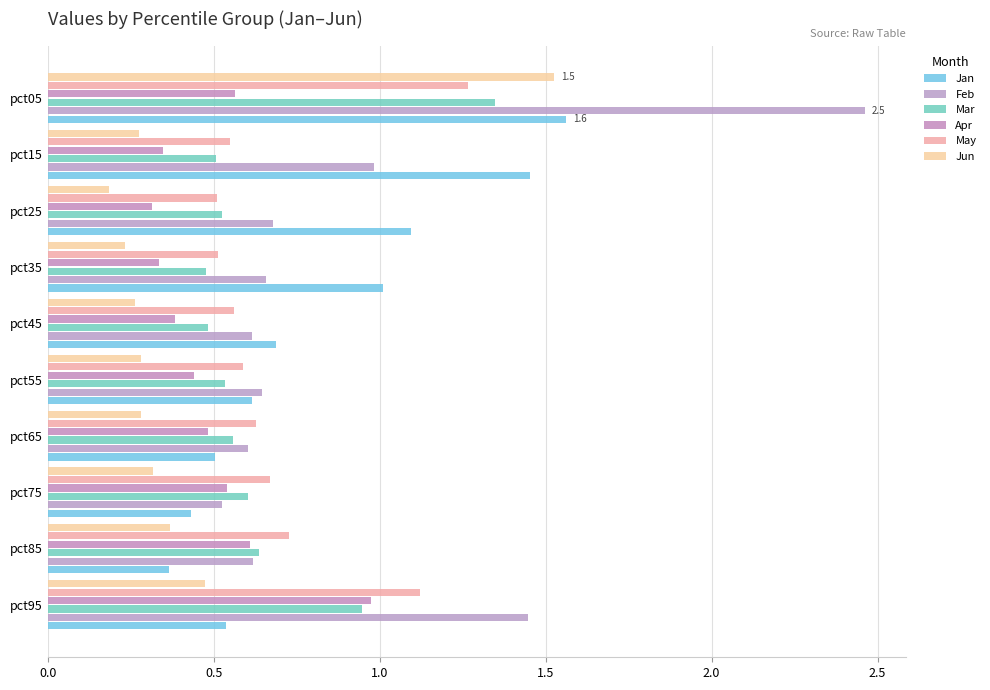

At which category does the chart reach its minimum across all series?

pct25